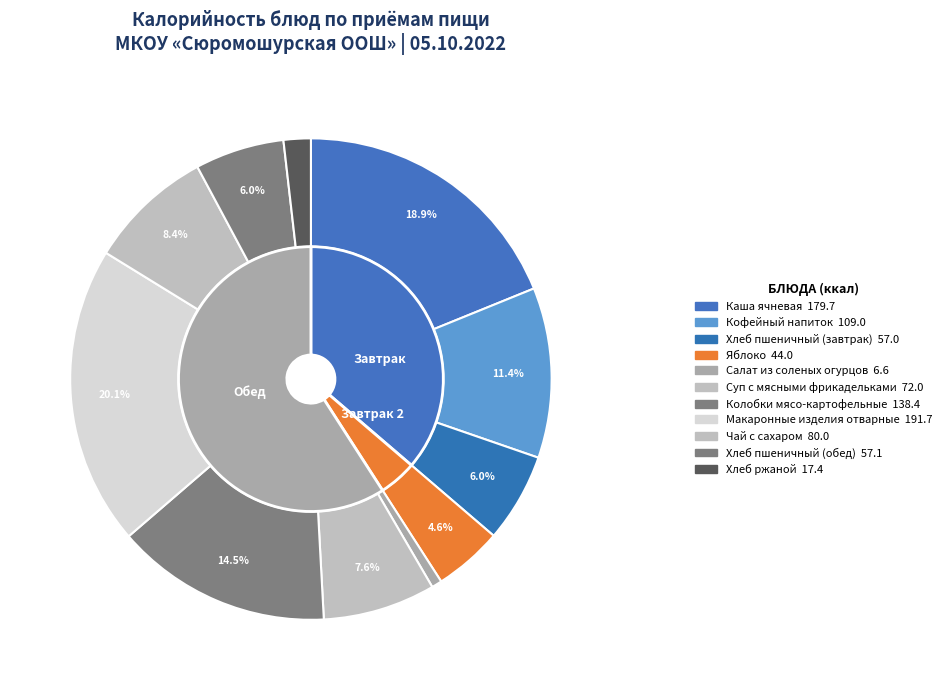

What percentage is NOT represented by Макаронные изделия отварные?

79.9%